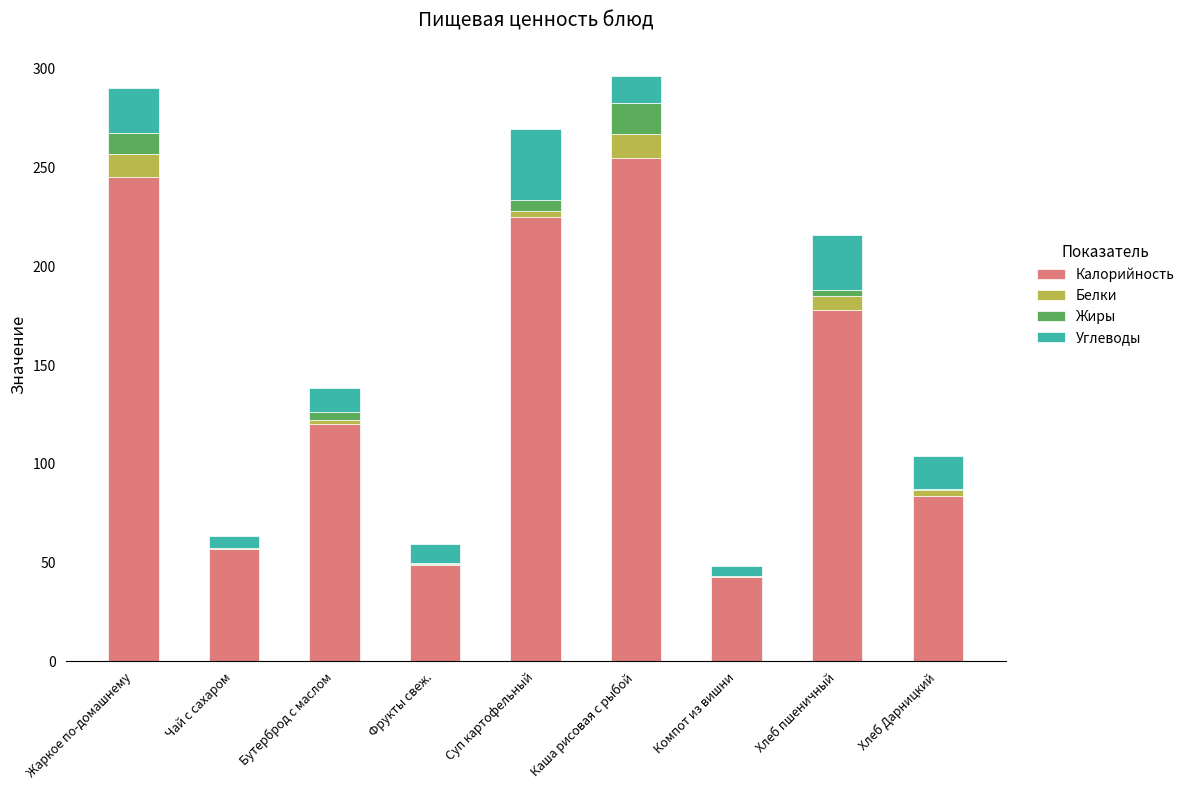

What is the highest value of the Калорийность series?

255.0